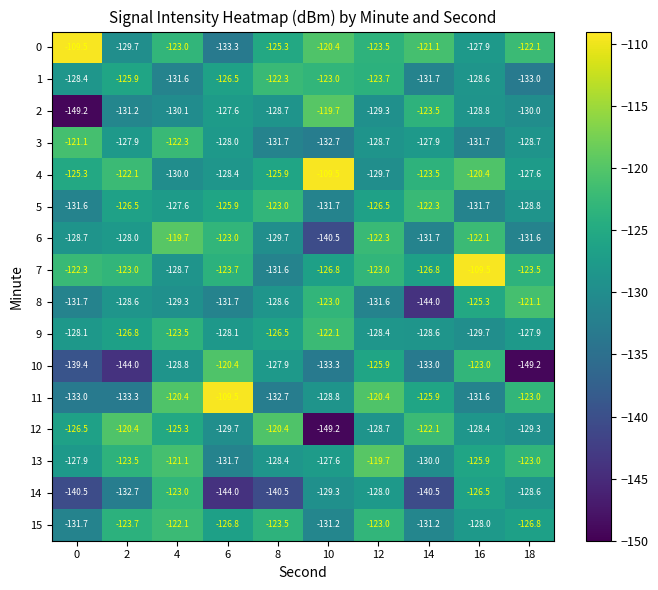

True or false: 6 has a value of -122.3 at 12.

True